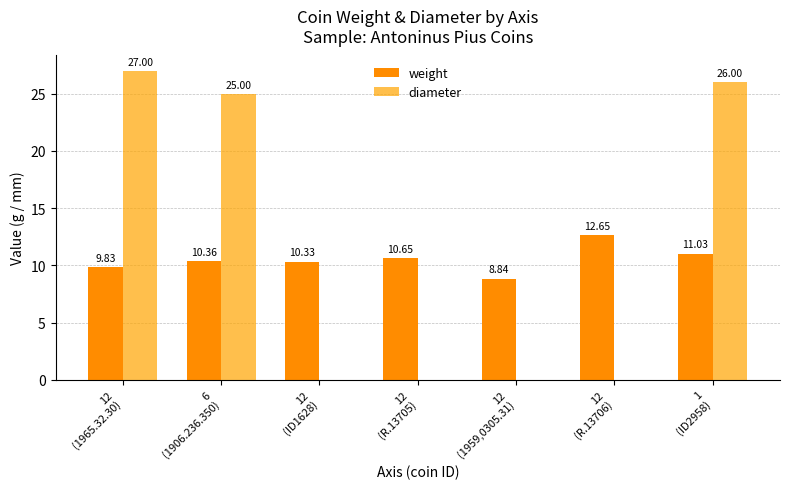

What is the total value across all series at 1
(ID2958)?

37.0